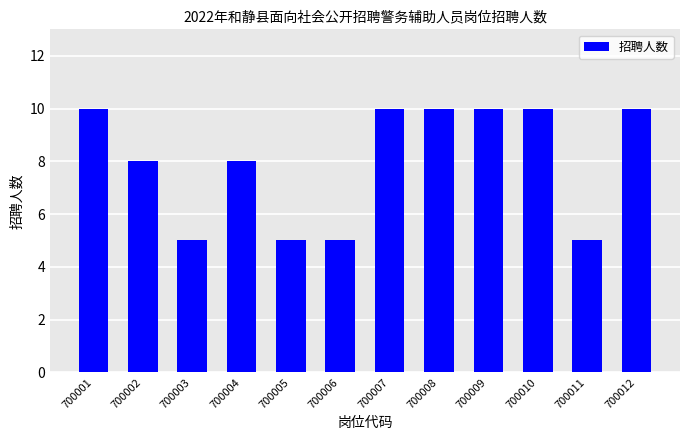

The value at 700008 is 4. True or false?

False